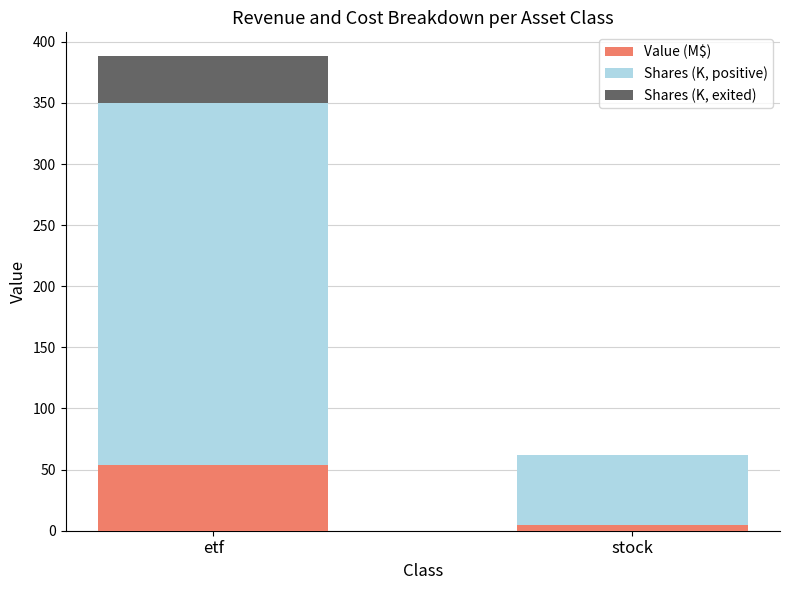

At which label does Value (M$) reach its peak?

etf